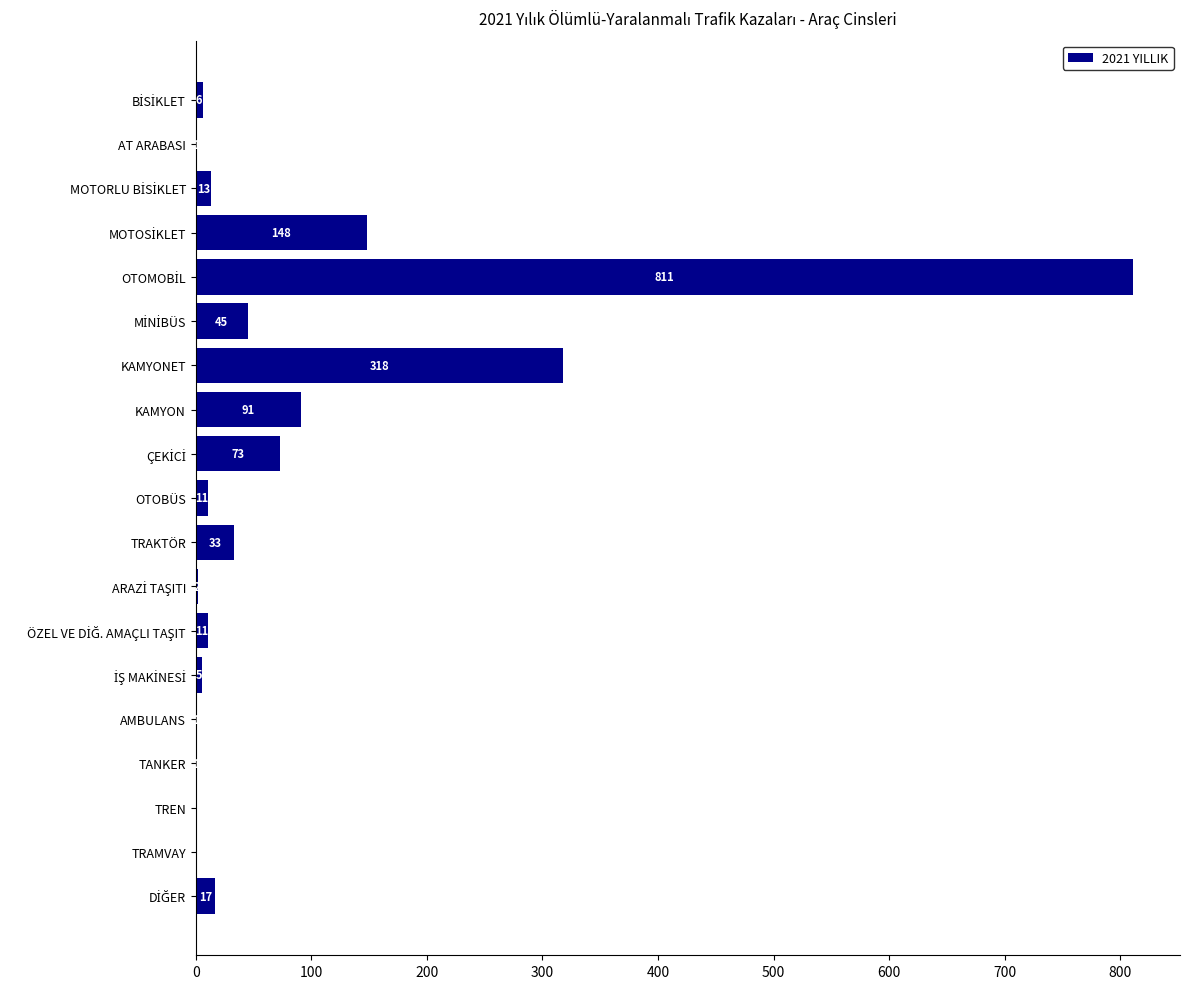

What is the greatest value displayed?

811